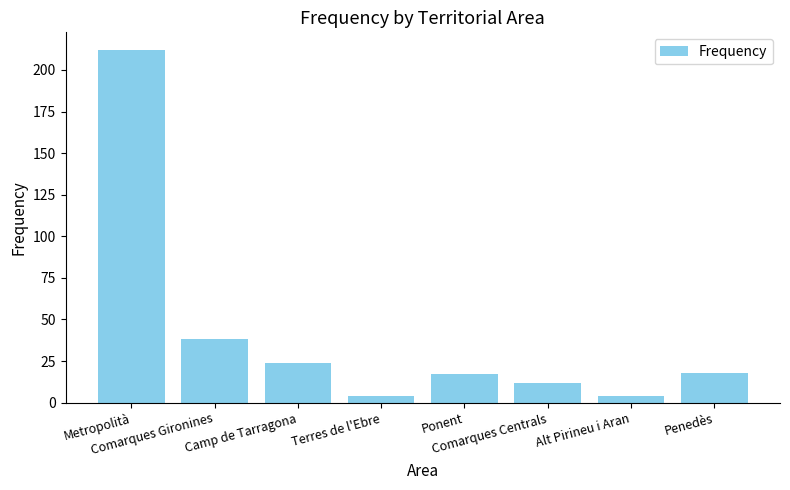

Is it true that the value at Comarques Gironines is 67?

False